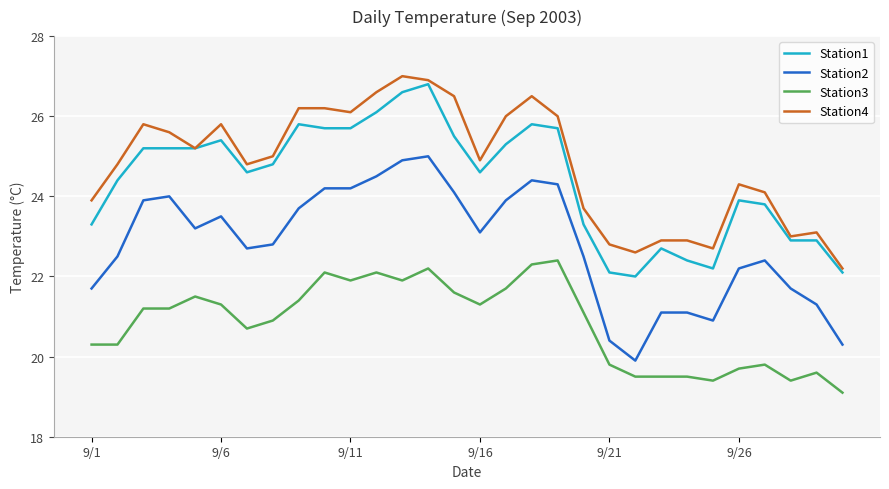

True or false: Station2 and Station4 intersect in this chart.

False